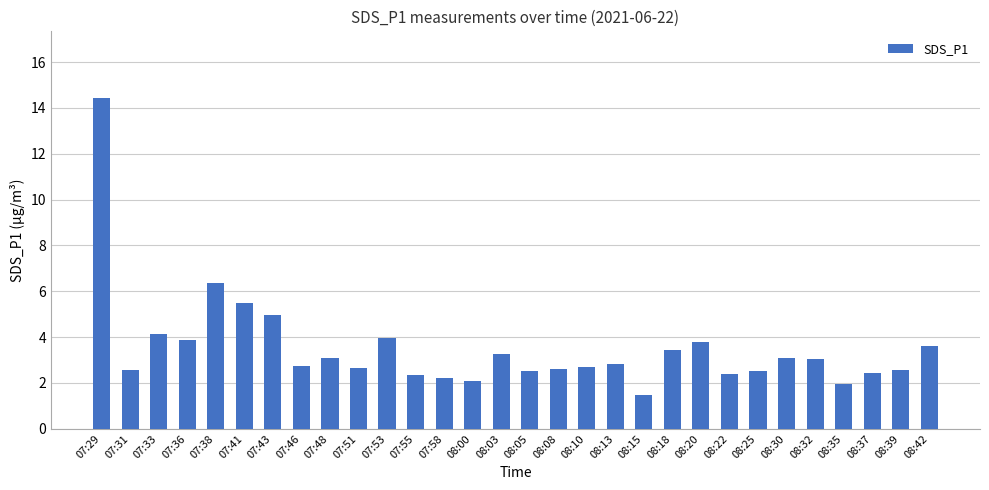

What is the difference between the maximum and minimum values?

13.0